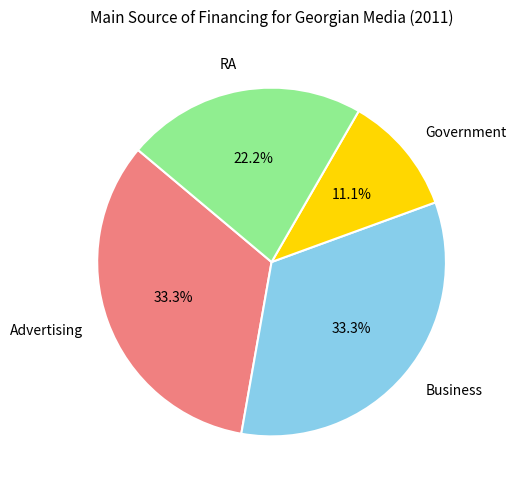

Is Government the majority of the pie?

No